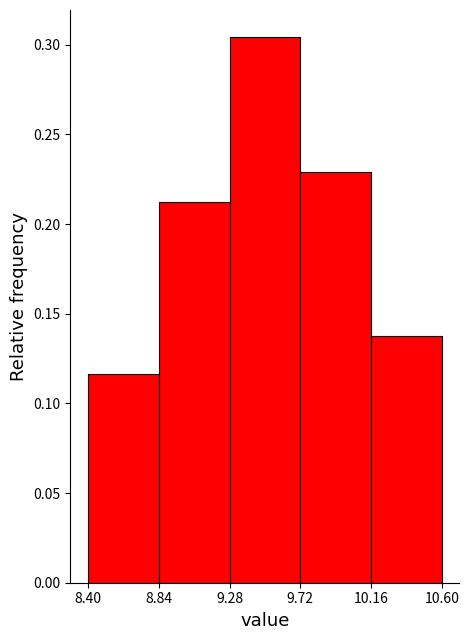

How tall is the bar that spans 8.84 to 9.28 on the x-axis? The values are not printed on the chart, so give them approximately, as read against the axis.

0.215